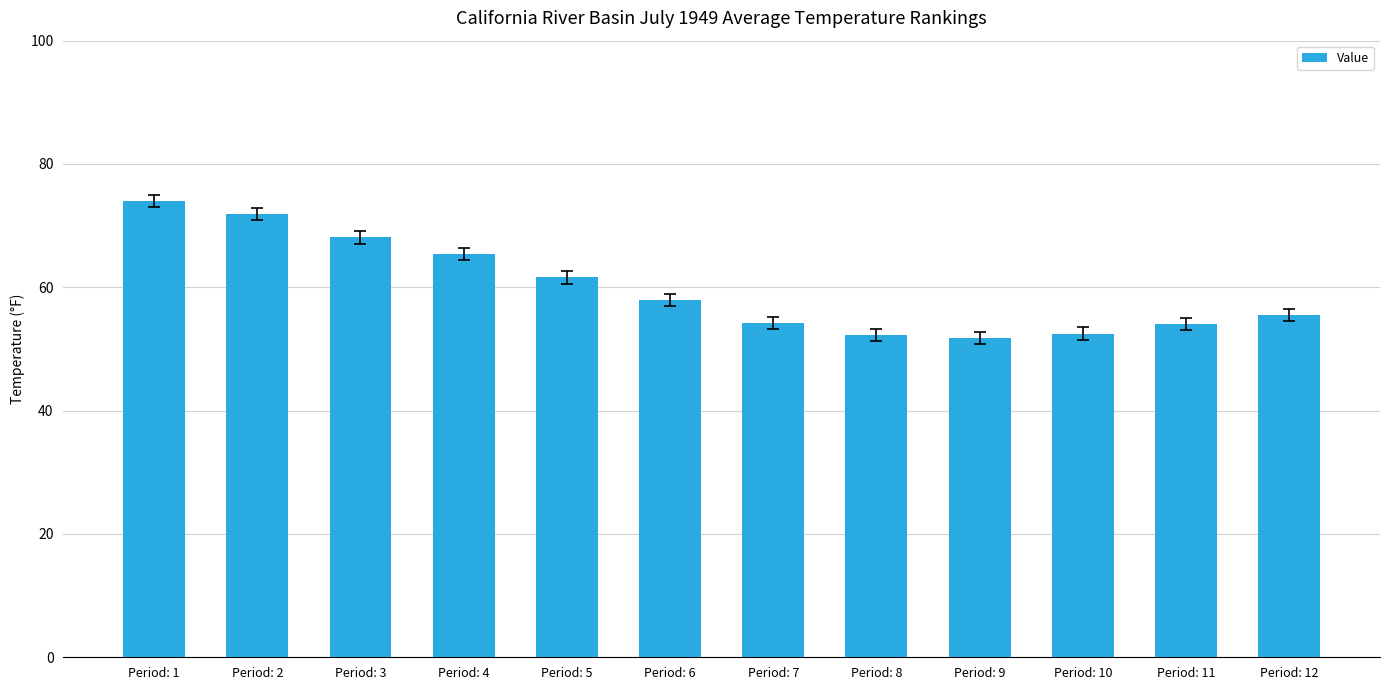

Which label corresponds to the largest value in the chart?

Period: 1